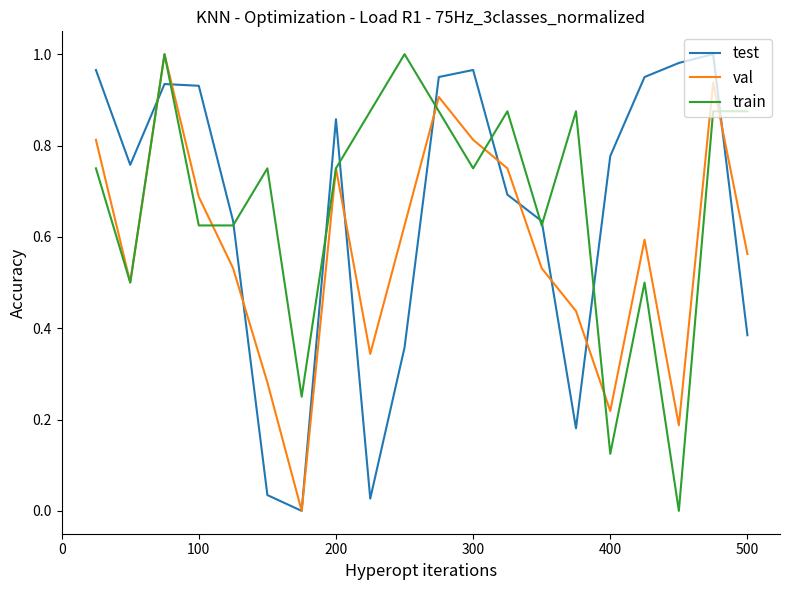

What are all the series names shown in the legend?

test, val, train